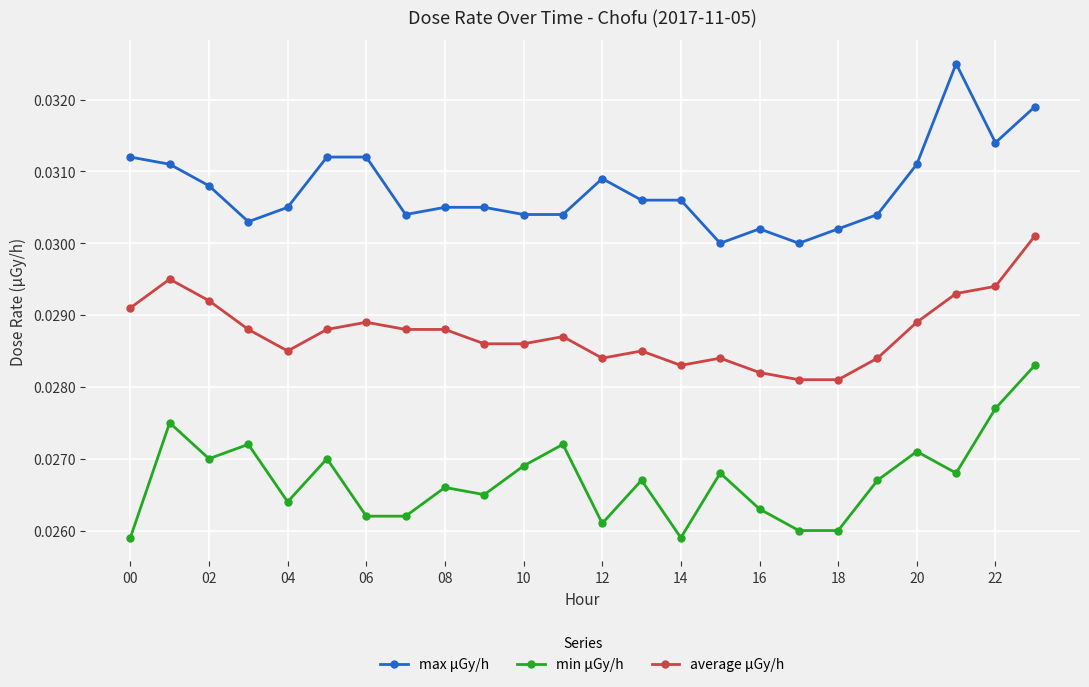

How many max μGy/h values are between 0 and 1?

24